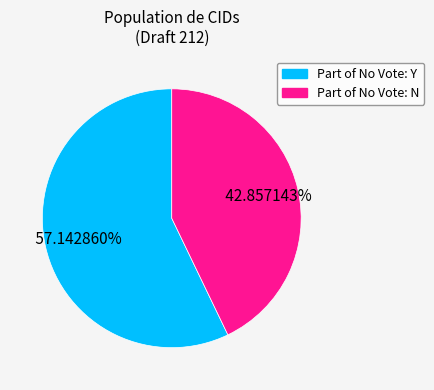

Is there a majority slice in this chart?

Yes